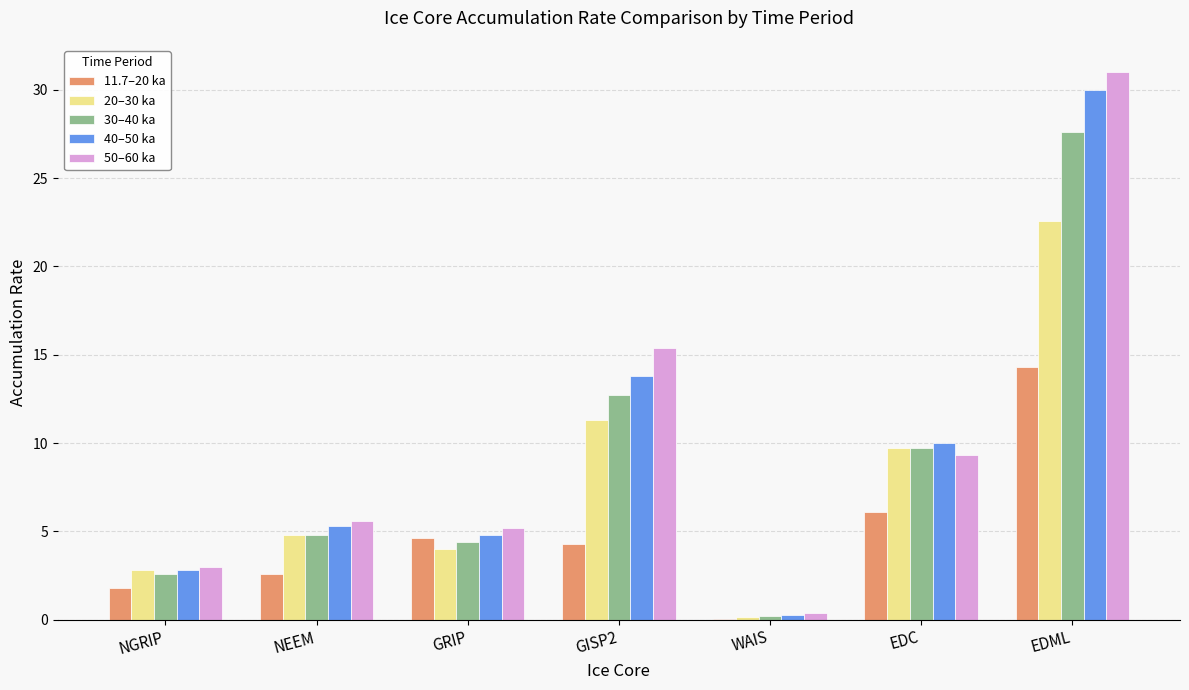

What is the spread (max minus min) of values at EDC?

3.9